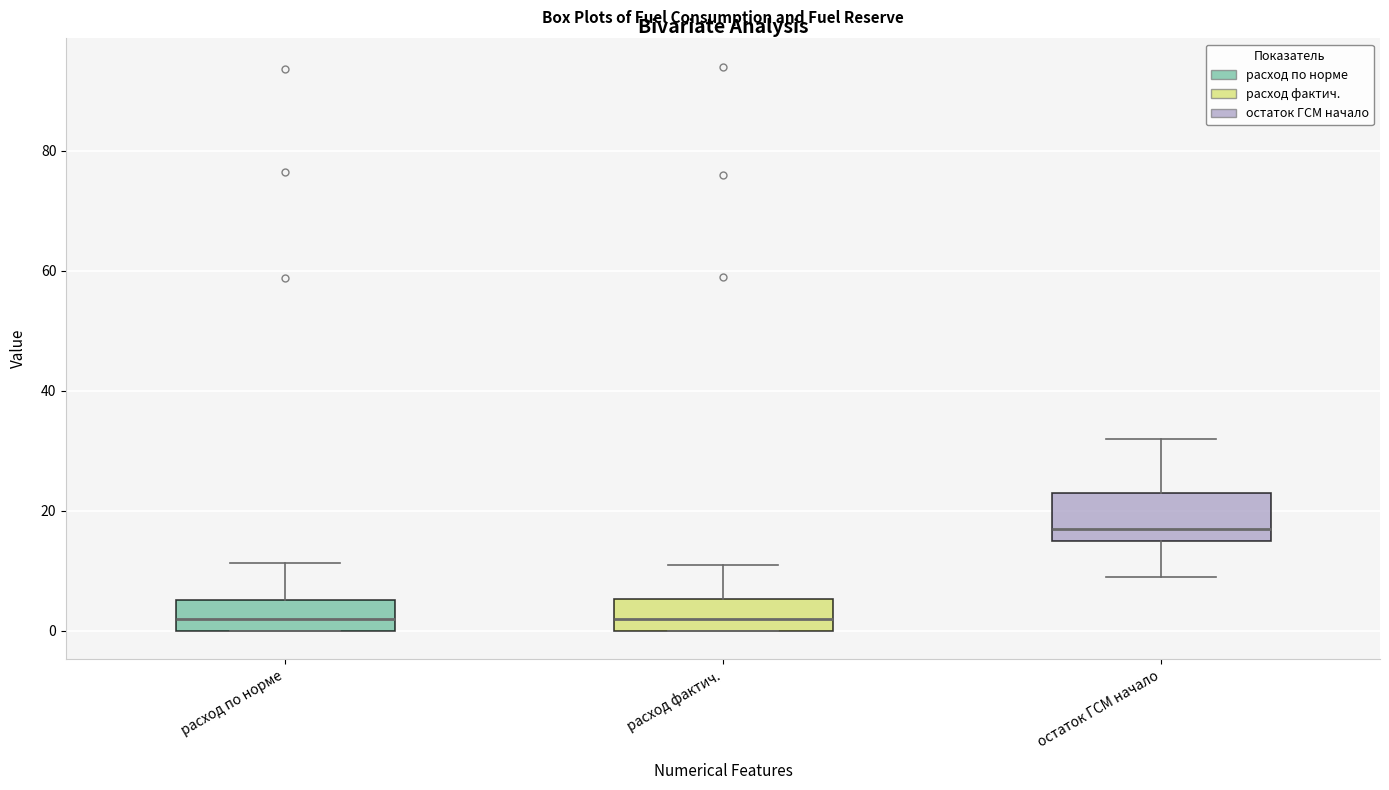

Reading left to right, transcribe this box plot: for each box, give where its median line is, the range the box spans, and where its two whiskers end, as read against the y-axis. The values are not printed on the chart, so give them approximately, as read against the axis.

расход по норме: median 2, box 0 to 6, whiskers 0 to 12
расход фактич.: median 2, box 0 to 6, whiskers 0 to 12
остаток ГСМ начало: median 18, box 16 to 24, whiskers 10 to 32